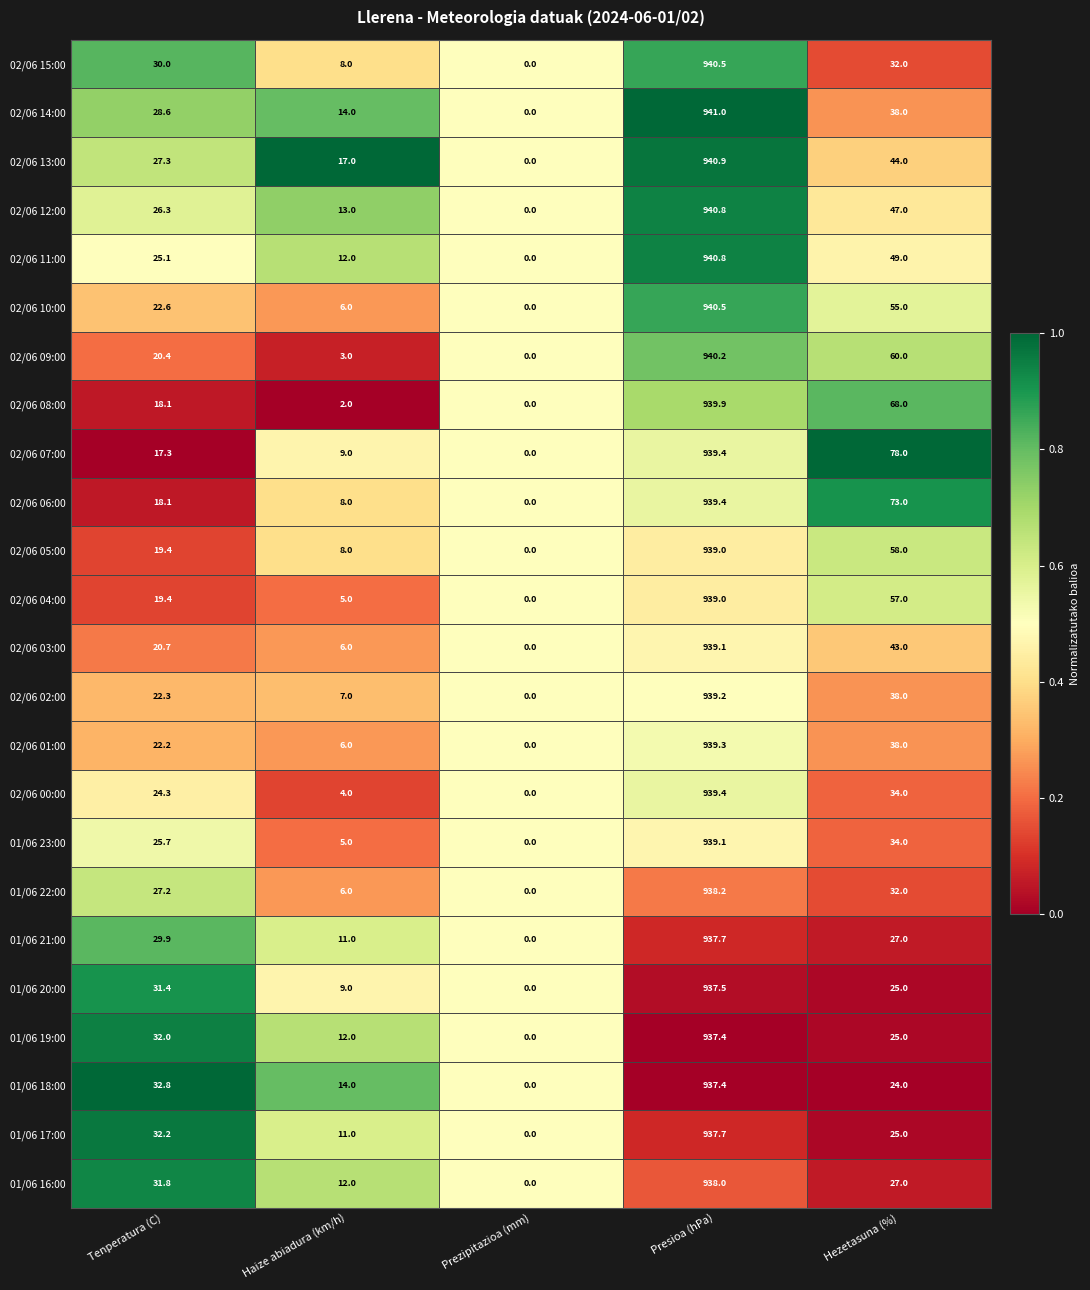

What is the spread (max minus min) of values at Hezetasuna (%)?

54.0